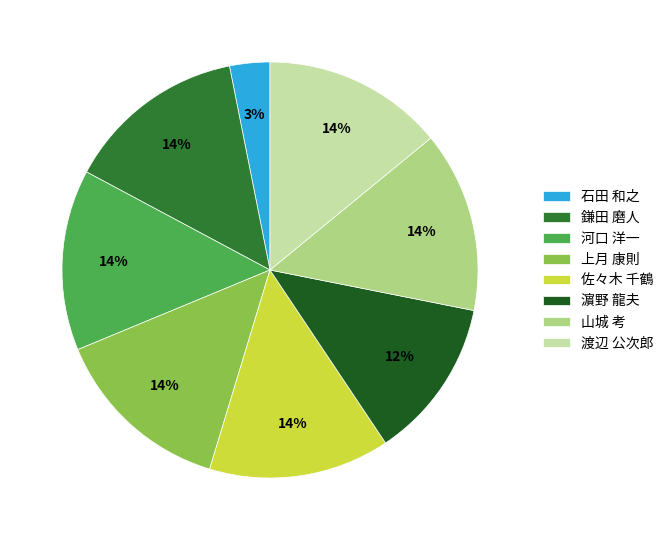

True or false: 鎌田 磨人 accounts for 14% of the total.

True